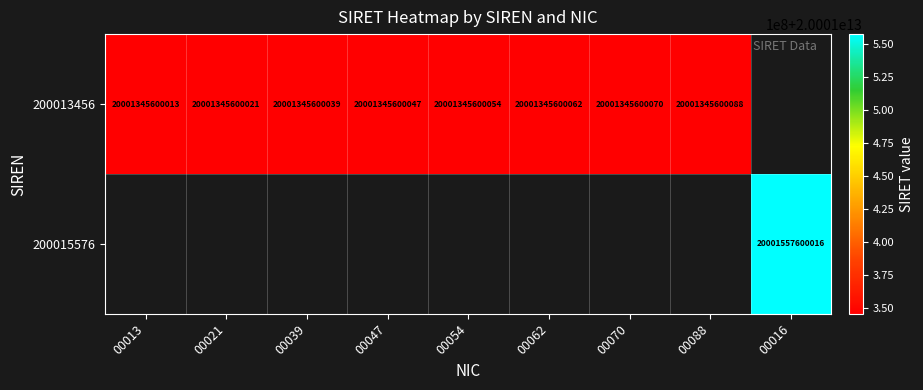

Is it true that 200013456 equals 26232277948145 at 00054?

False